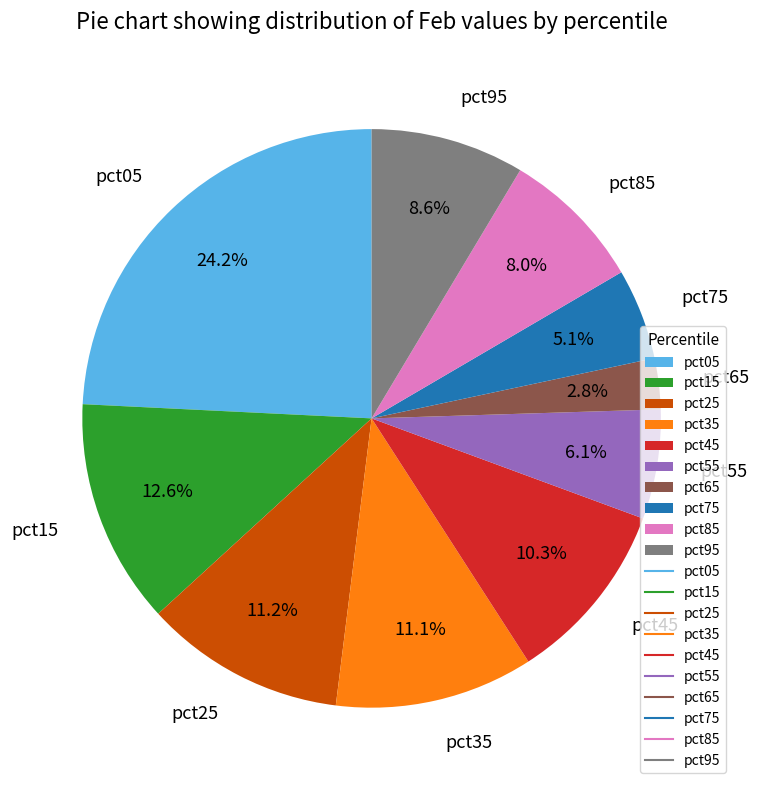

The pct45 slice represents 10% of the pie. True or false?

True